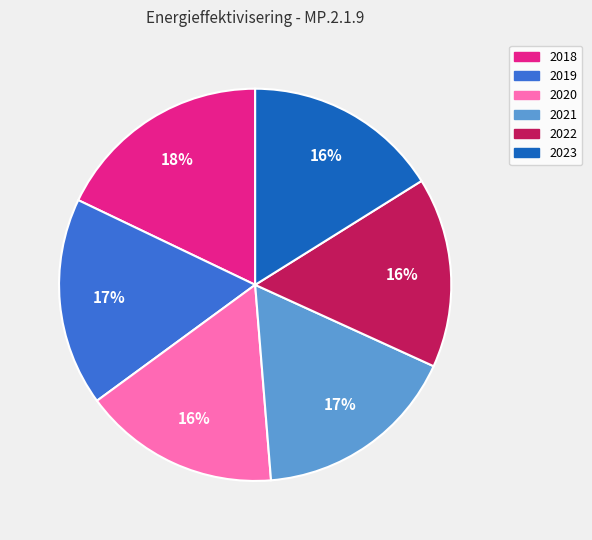

Approximately how many times larger is the value at 2022 compared to 2018?

0.9